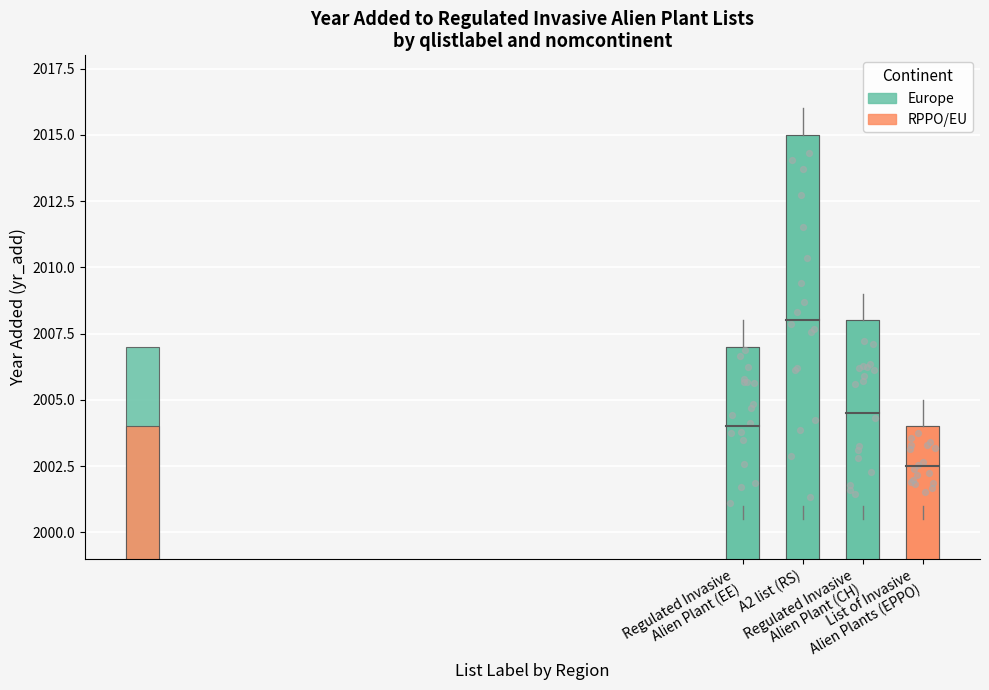

What is the ratio of the value at Regulated Invasive
Alien Plant (EE) to the value at A2 list (RS)?

1.0